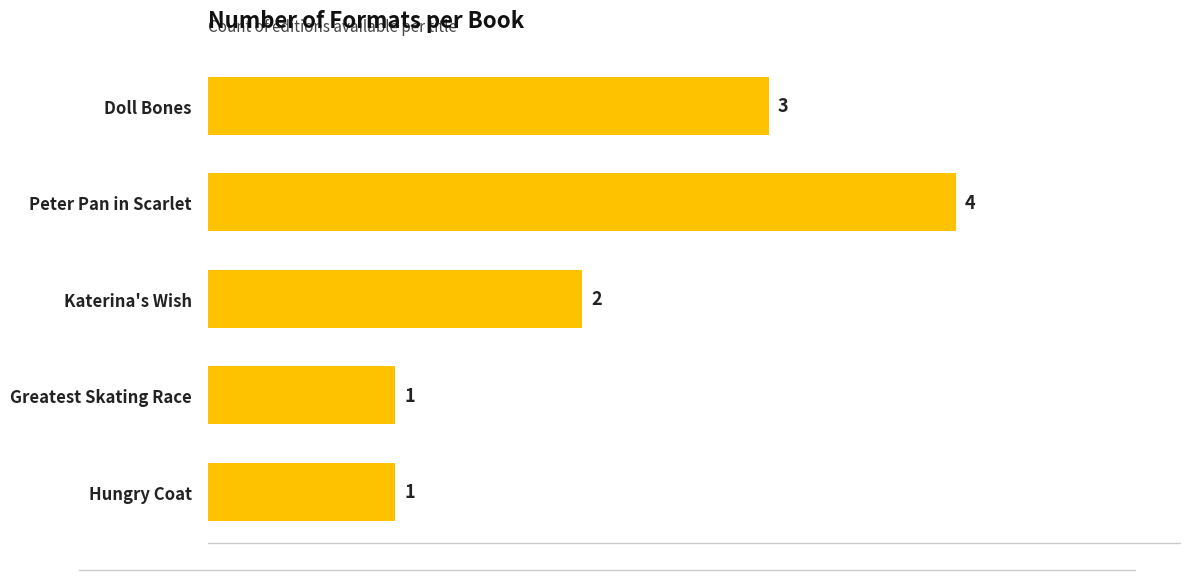

What position from the bottom is Peter Pan in Scarlet?

4